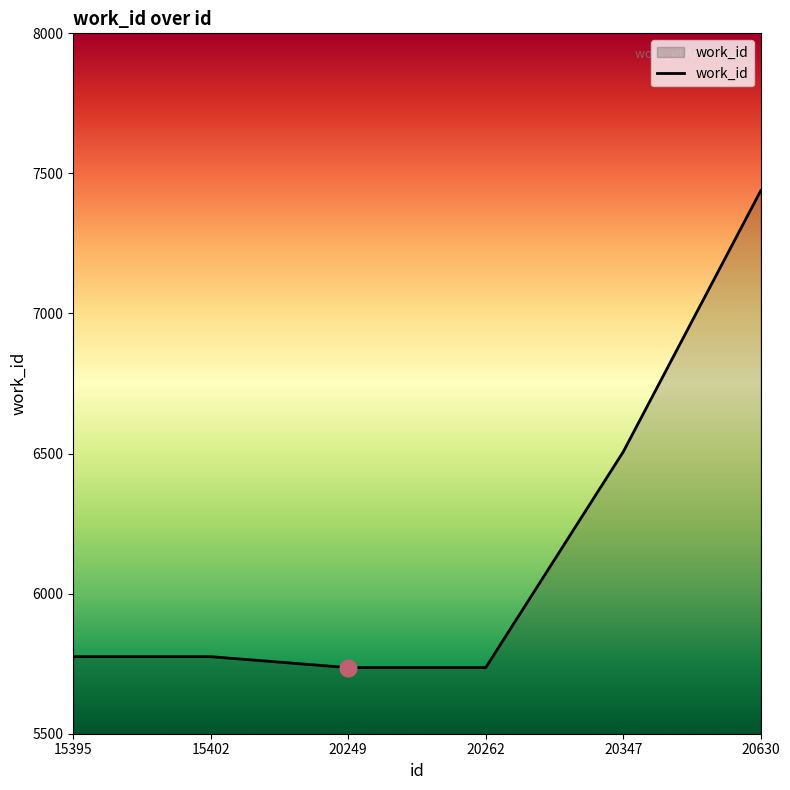

Where is the data nearest to the value 6587?

20347